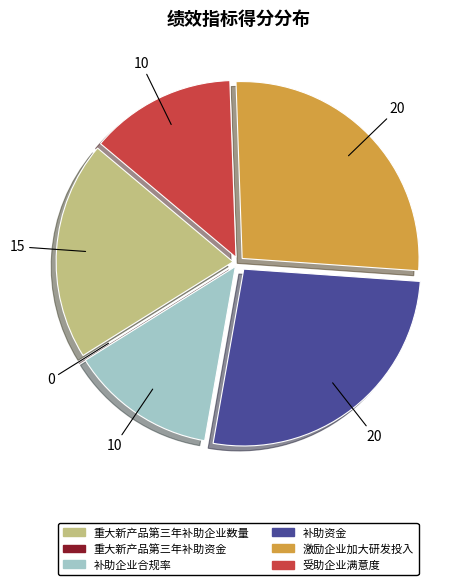

Is the sum of 补助企业合规率 and 补助资金 greater than half?

No